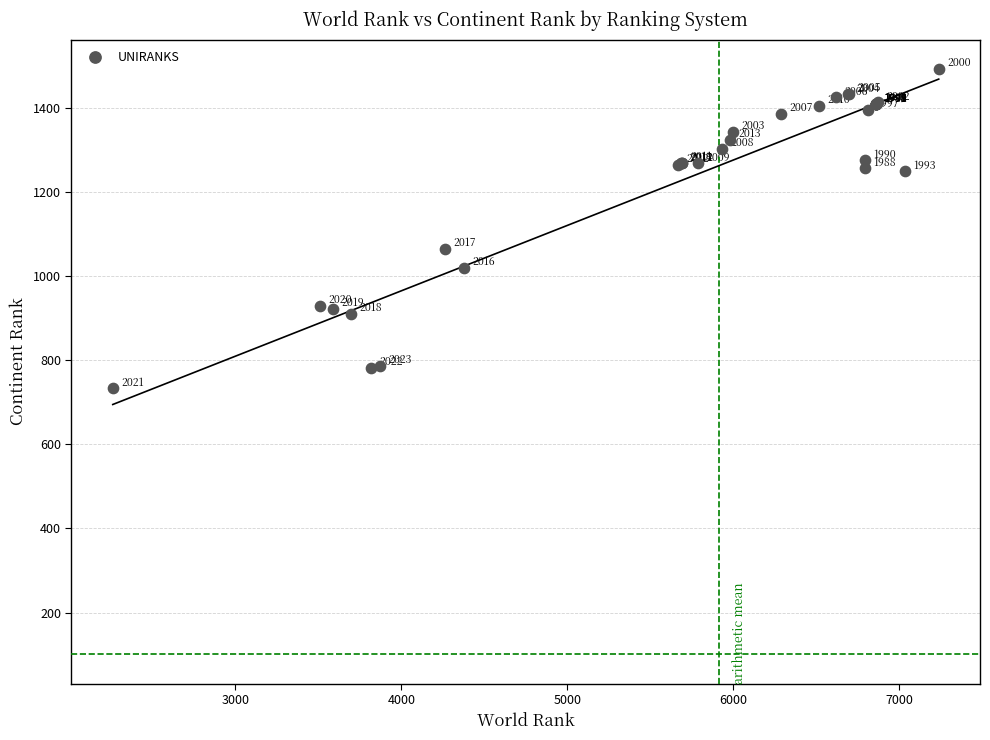

What Y value in the scatter plot is closest to 1113?

1065